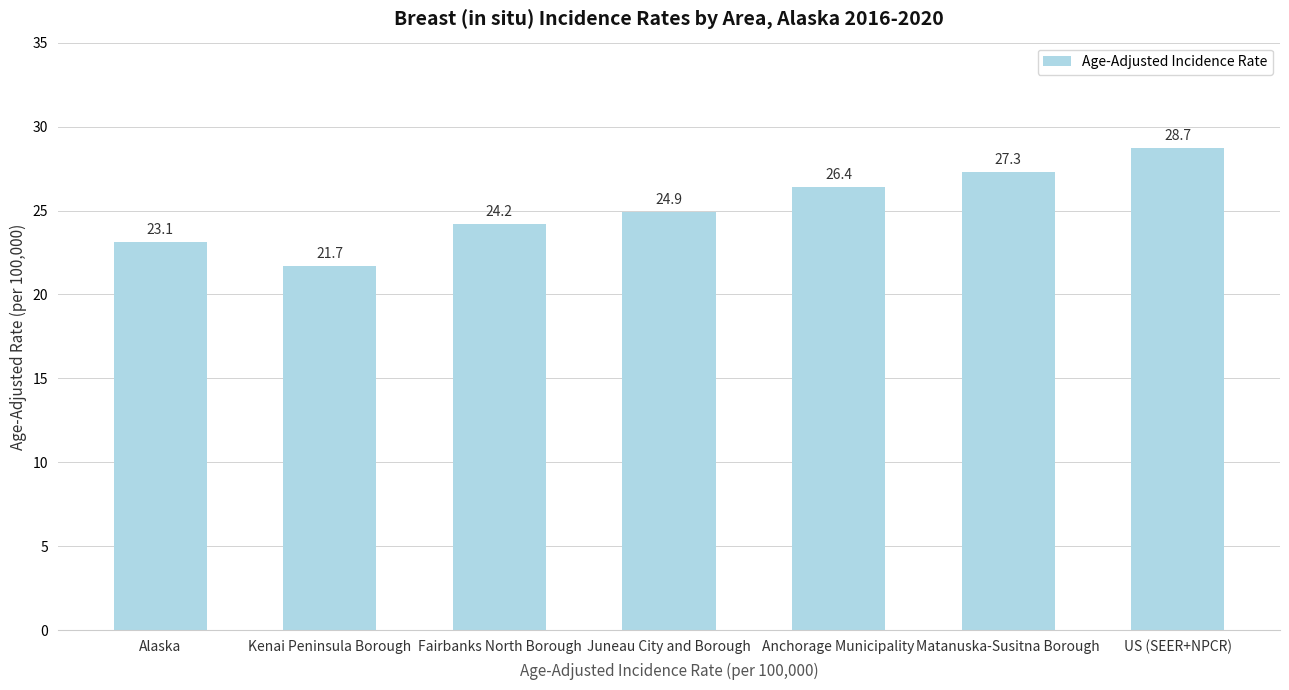

What position from the right is Fairbanks North Borough?

5